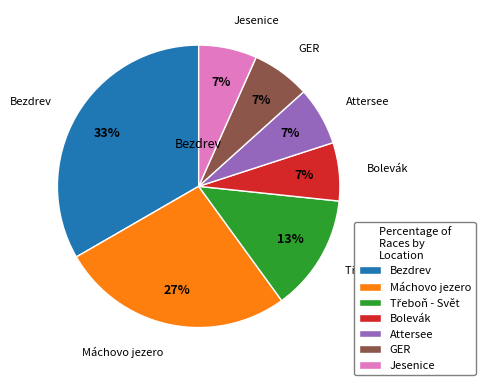

Which has a higher value, Bezdrev or Bolevák?

Bezdrev